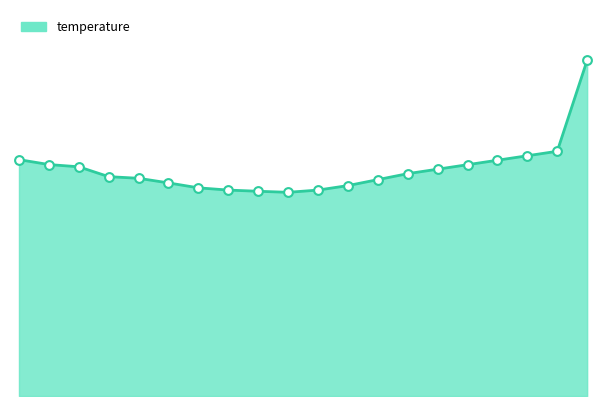

Does the chart have visible grid lines?

No